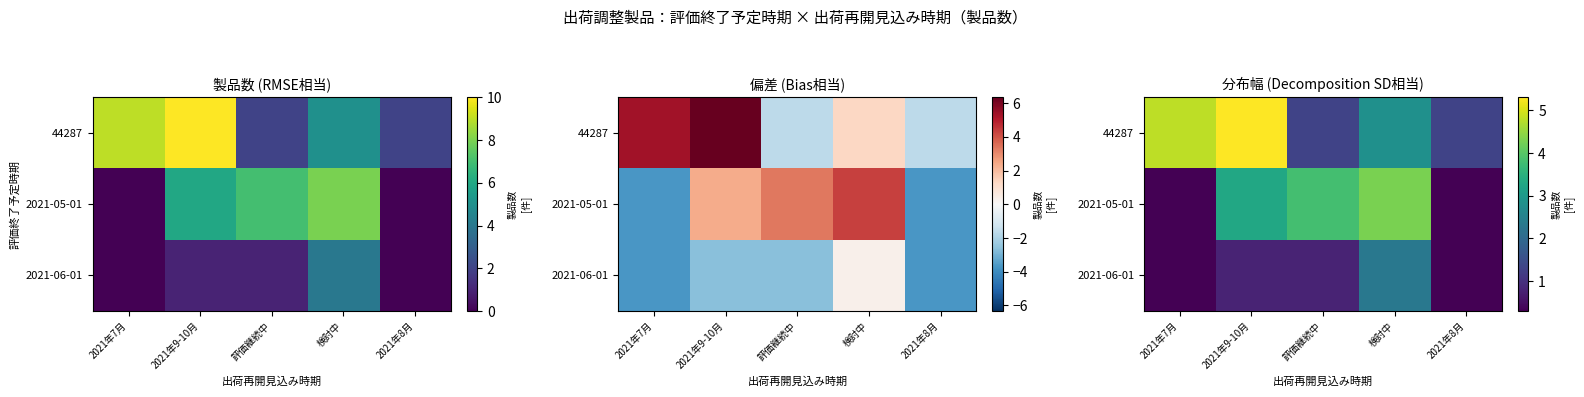

What is the difference between the second highest and minimum values in the 44287 series?

3.5